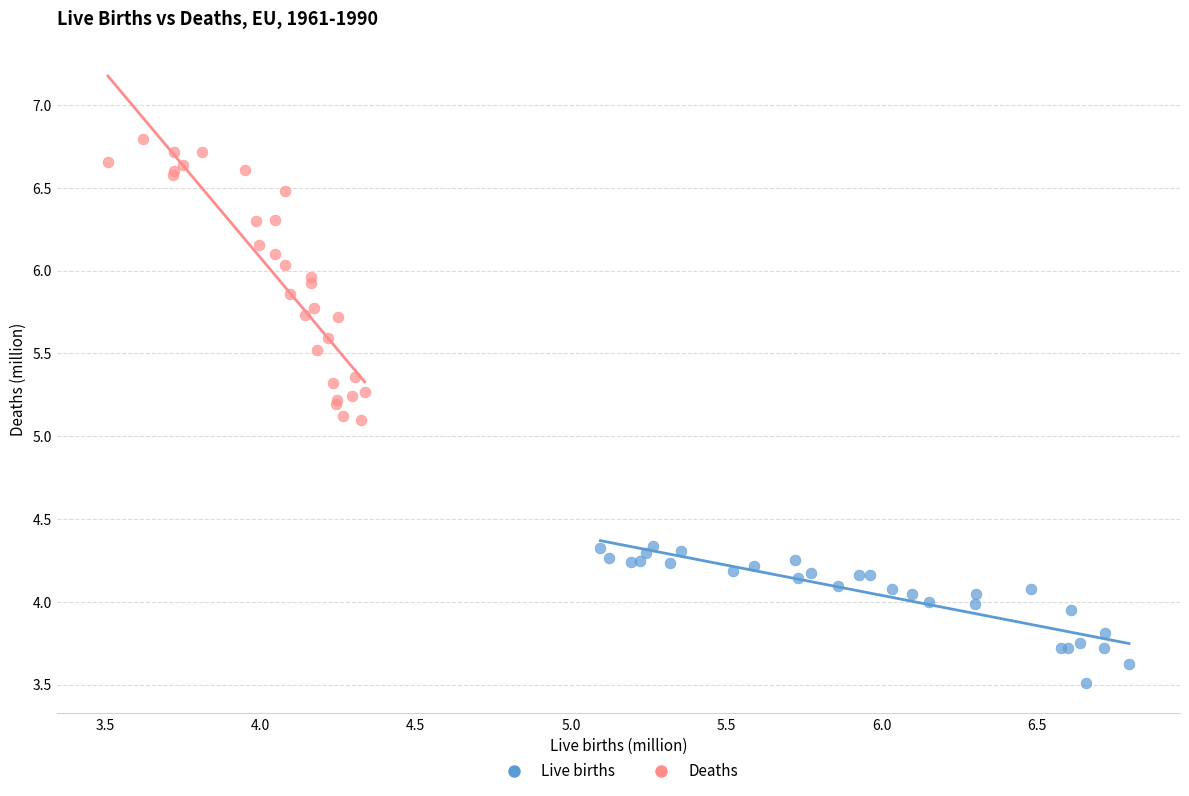

Which series contains the lowest Y value?

Live births